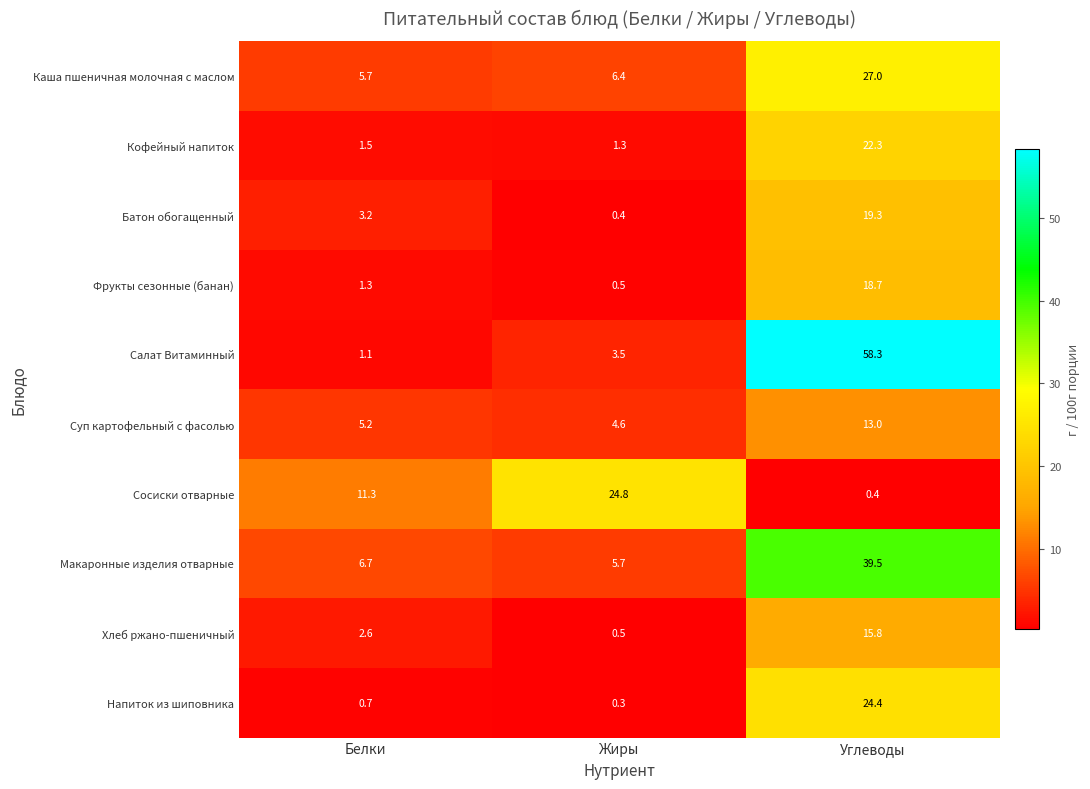

The Сосиски отварные series shows 24.8 at Жиры. True or false?

True